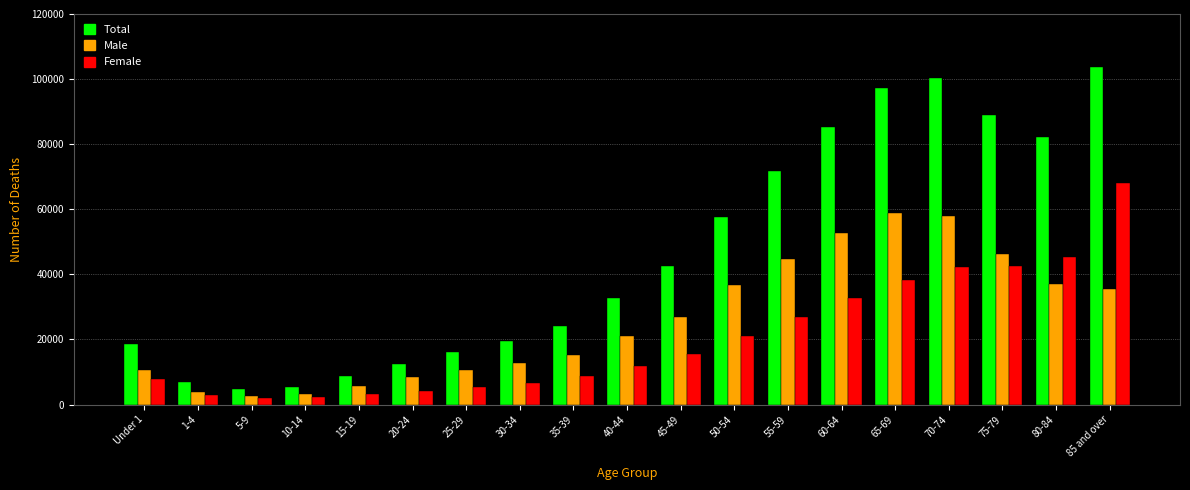

The value of Male at 80-84 is 9525. True or false?

False